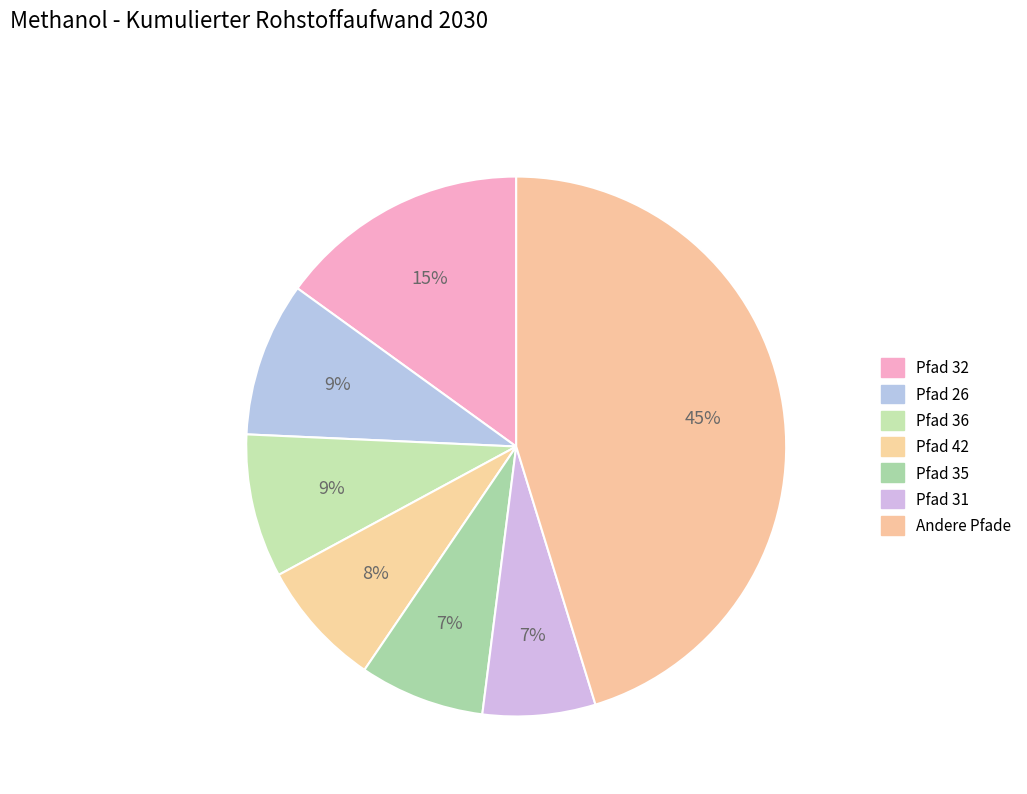

How many segments does this pie chart have?

7